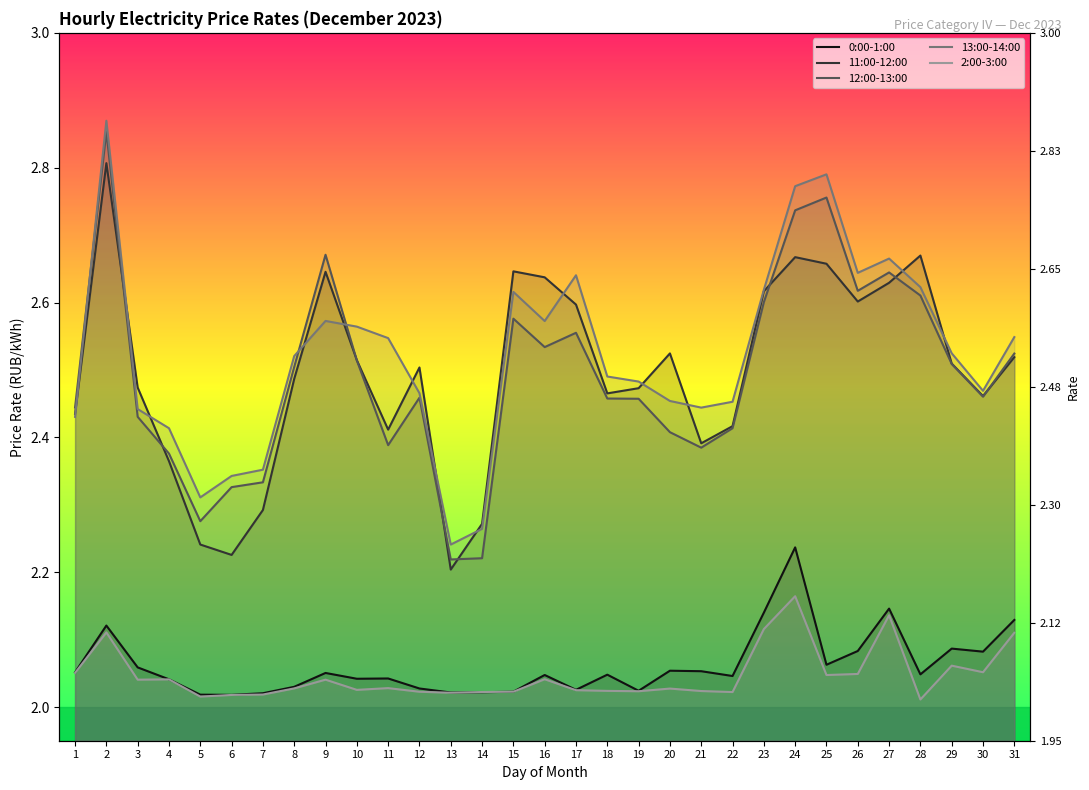

Does the chart have visible grid lines?

No